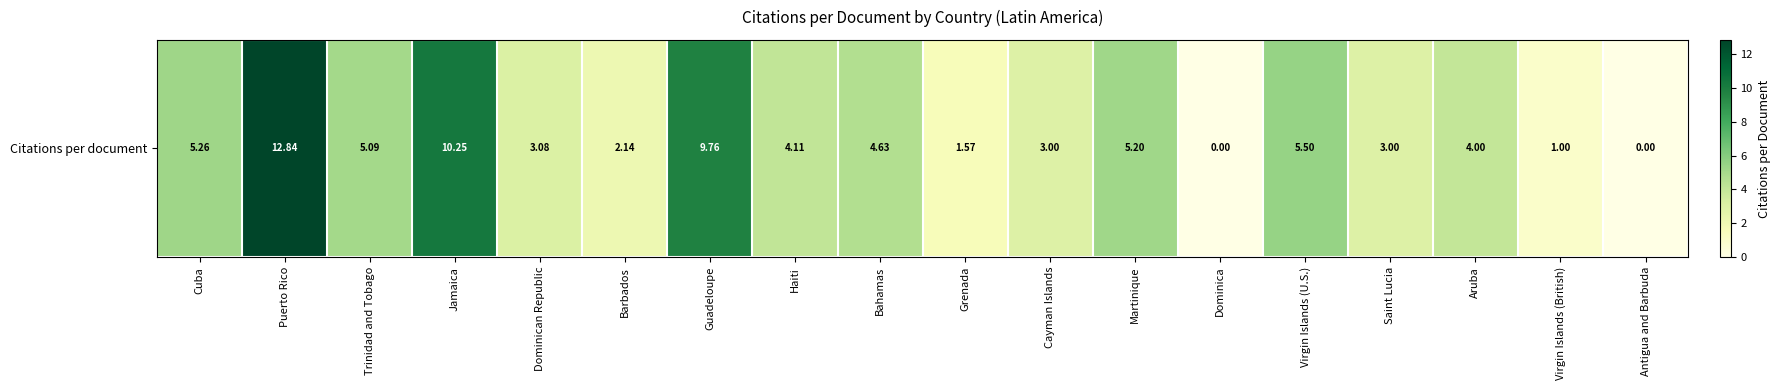

Which category has the lowest value across all series?

Dominica